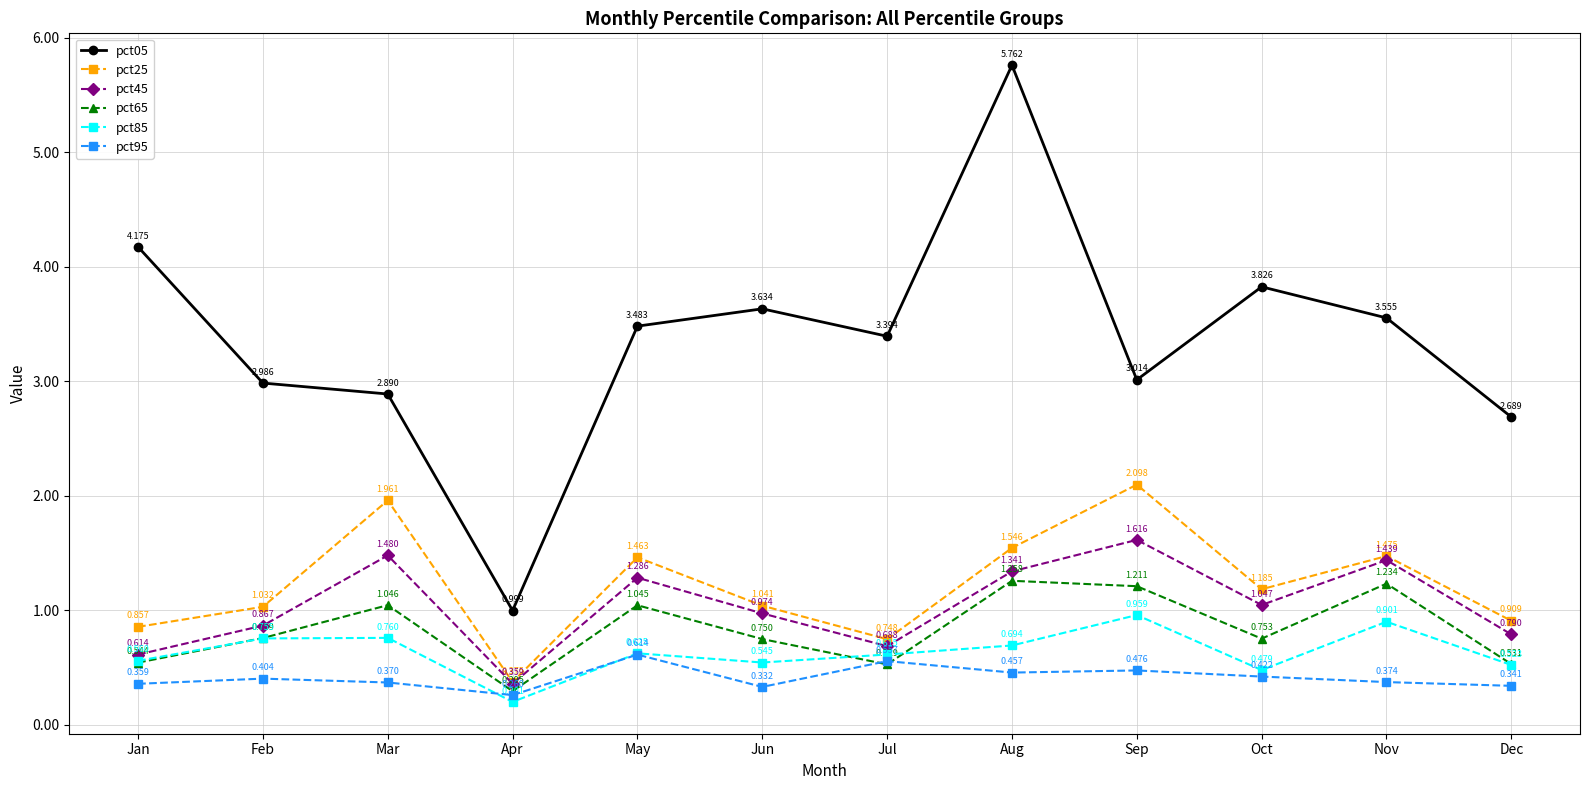

What is the difference between the highest and lowest values at Feb?

2.6